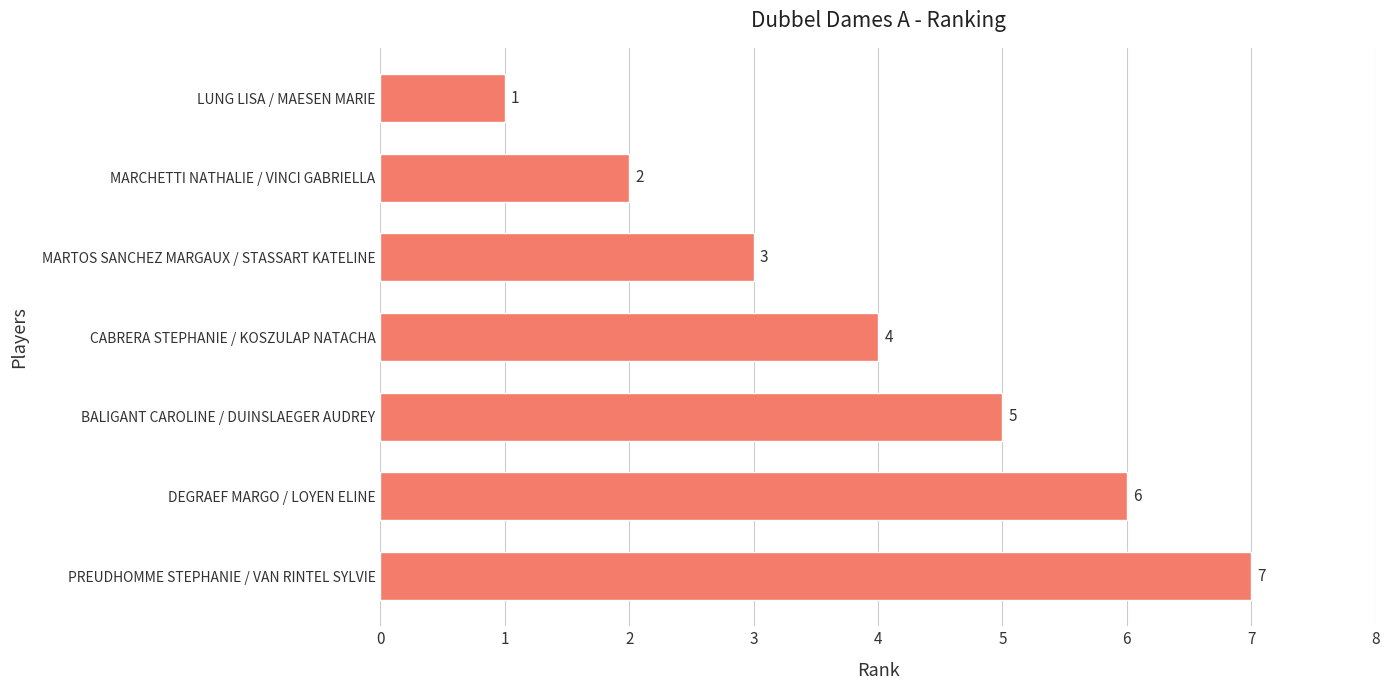

What value does the data have at PREUDHOMME STEPHANIE / VAN RINTEL SYLVIE?

7